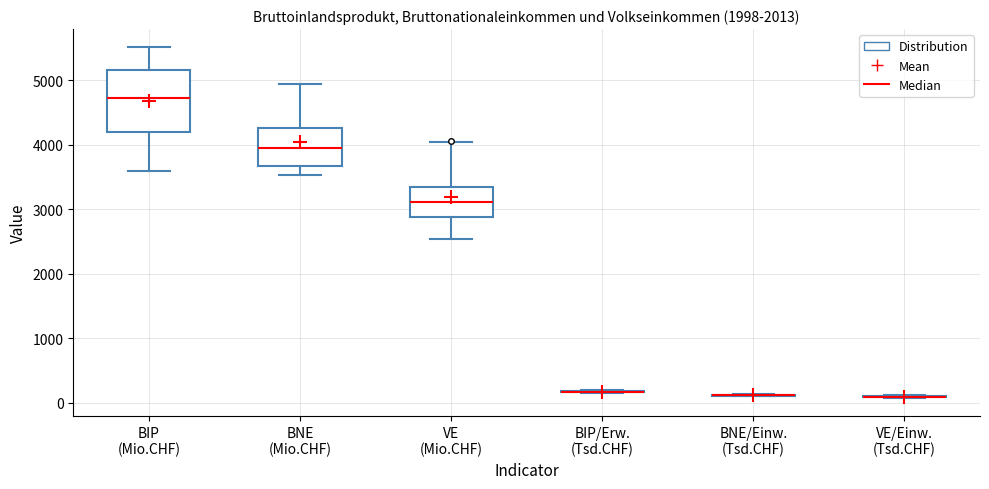

Reading left to right, transcribe this box plot: for each box, give where its median line is, the range the box spans, and where its two whiskers end, as read against the y-axis. The values are not printed on the chart, so give them approximately, as read against the axis.

BIP (Mio.CHF): median 4700, box 4200 to 5200, whiskers 3600 to 5500
BNE (Mio.CHF): median 4000, box 3700 to 4300, whiskers 3500 to 4900
VE (Mio.CHF): median 3100, box 2900 to 3400, whiskers 2500 to 4000
BIP/Erw. (Tsd.CHF): box collapsed to a line at 200, whiskers 200 to 200
BNE/Einw. (Tsd.CHF): box collapsed to a line at 100, whiskers 100 to 100
VE/Einw. (Tsd.CHF): box collapsed to a line at 100, whiskers 100 to 100